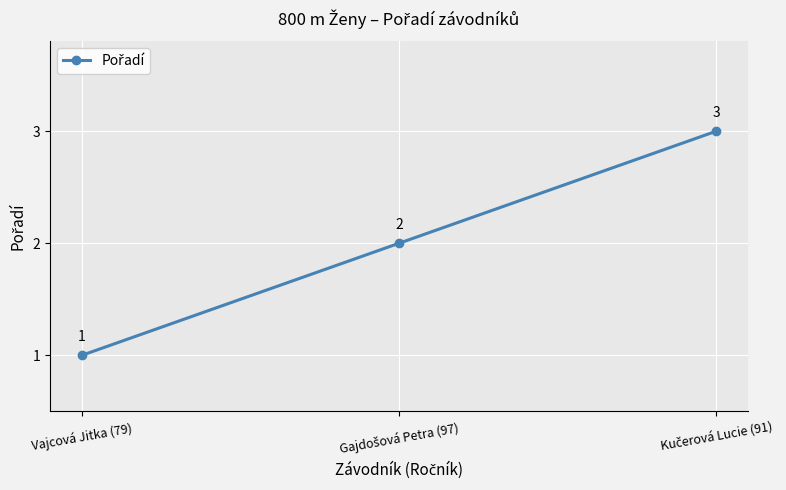

What is the sum of all values?

6